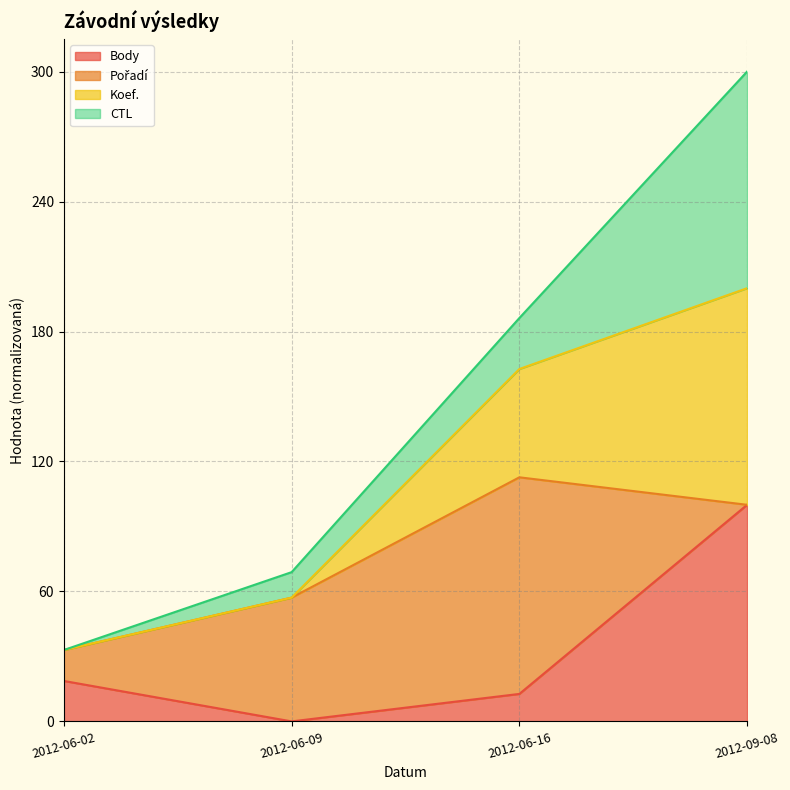

At which category is the sum across all series the highest?

2012-09-08